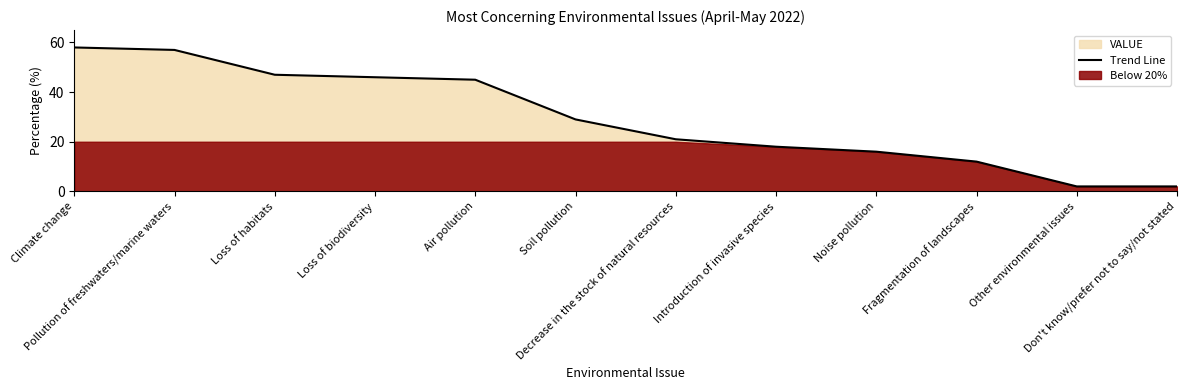

How many distinct data groups are displayed?

1